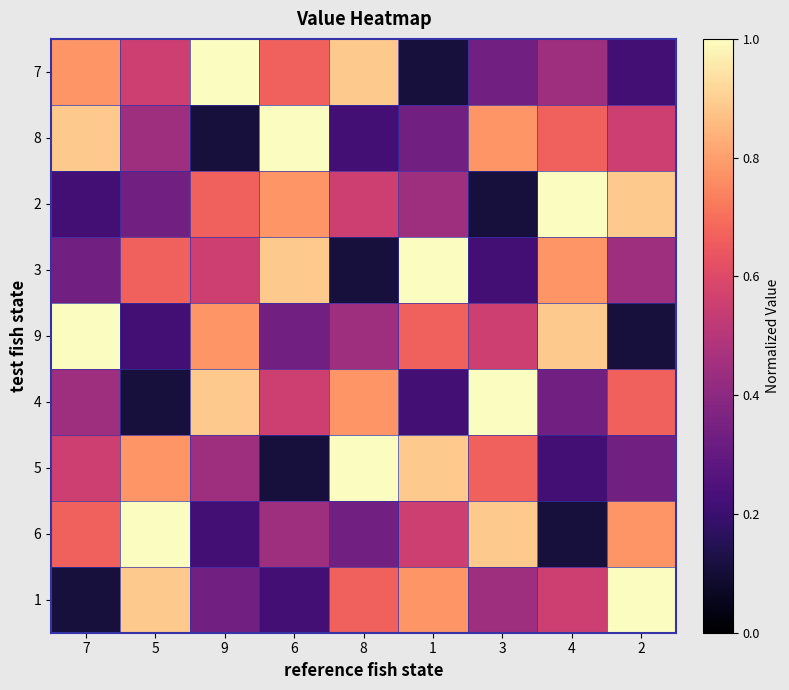

What is the difference between the highest and lowest values at 6?

0.9